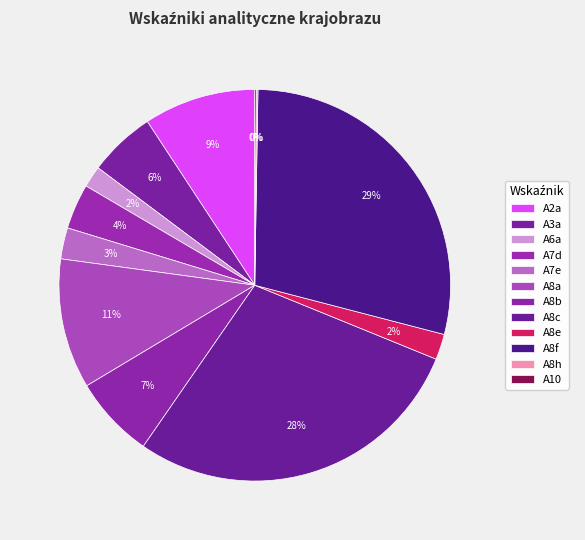

What portion of the pie excludes A8c?

71.5%